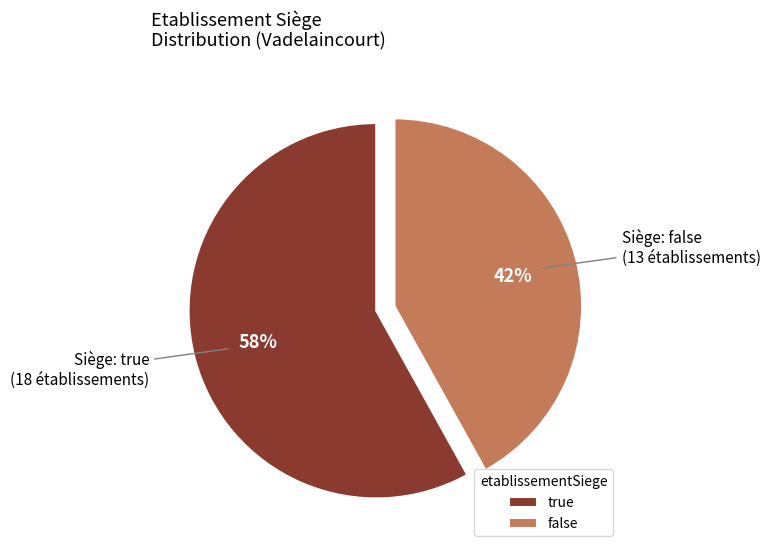

What percentage is the false slice, to the nearest percent?

42%